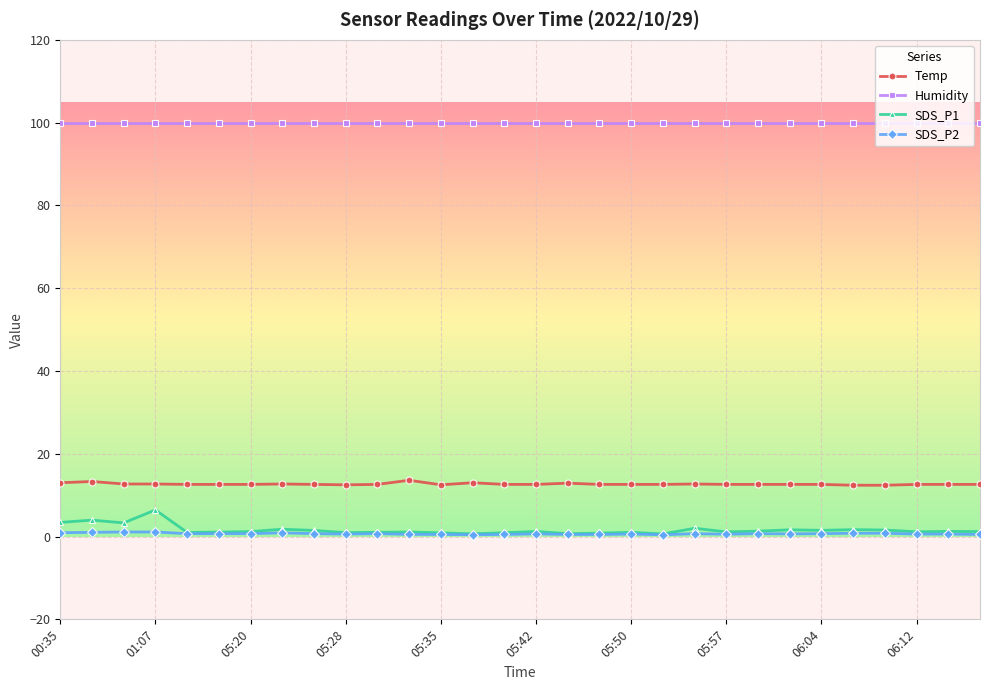

Does the chart have visible grid lines?

Yes